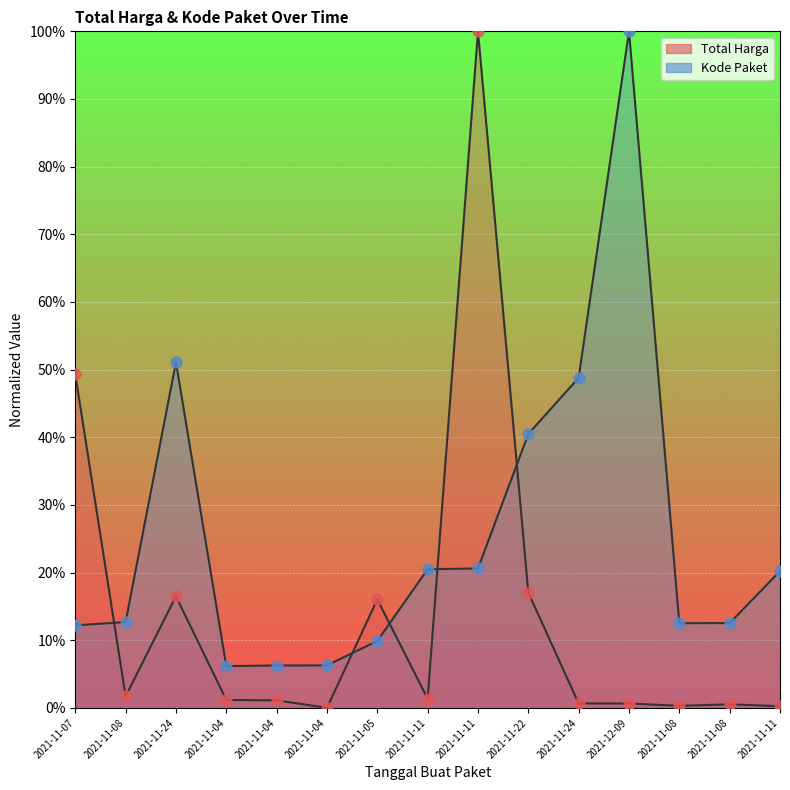

Which series has the largest Y range (max minus min)?

Total Harga